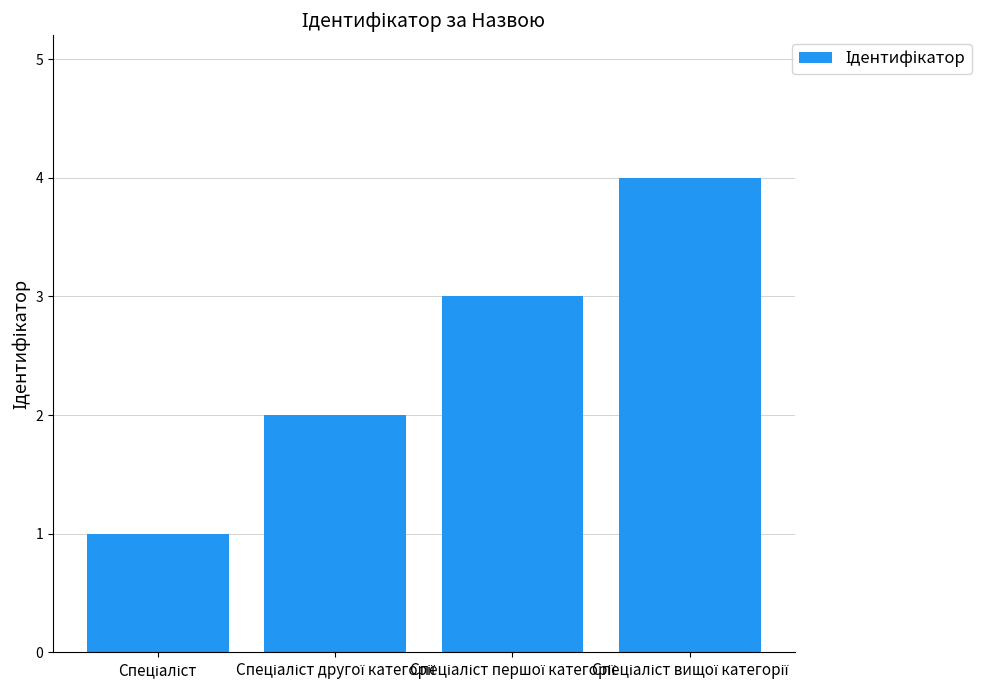

What is the maximum value shown in the chart?

4